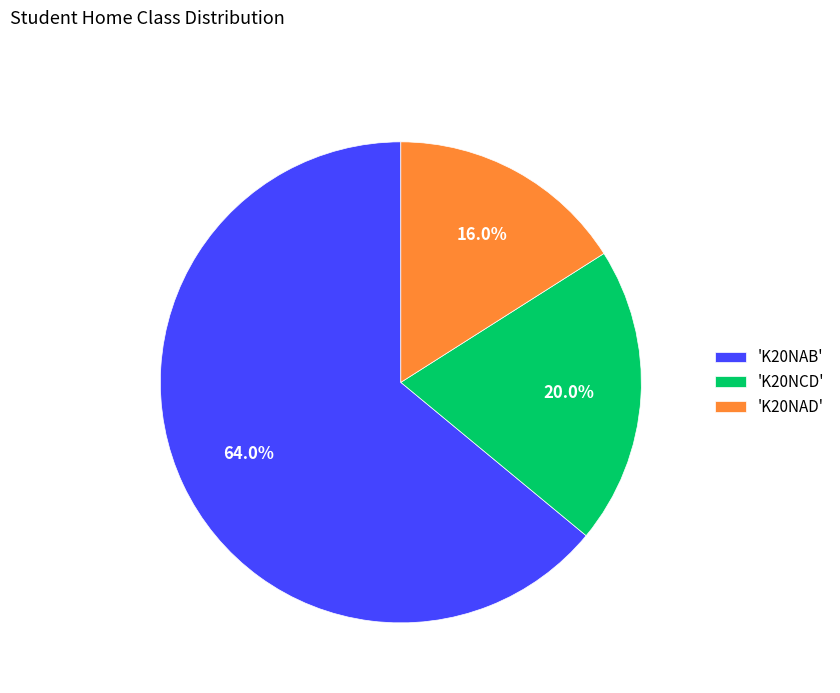

Which category has the biggest portion of the pie?

'K20NAB'